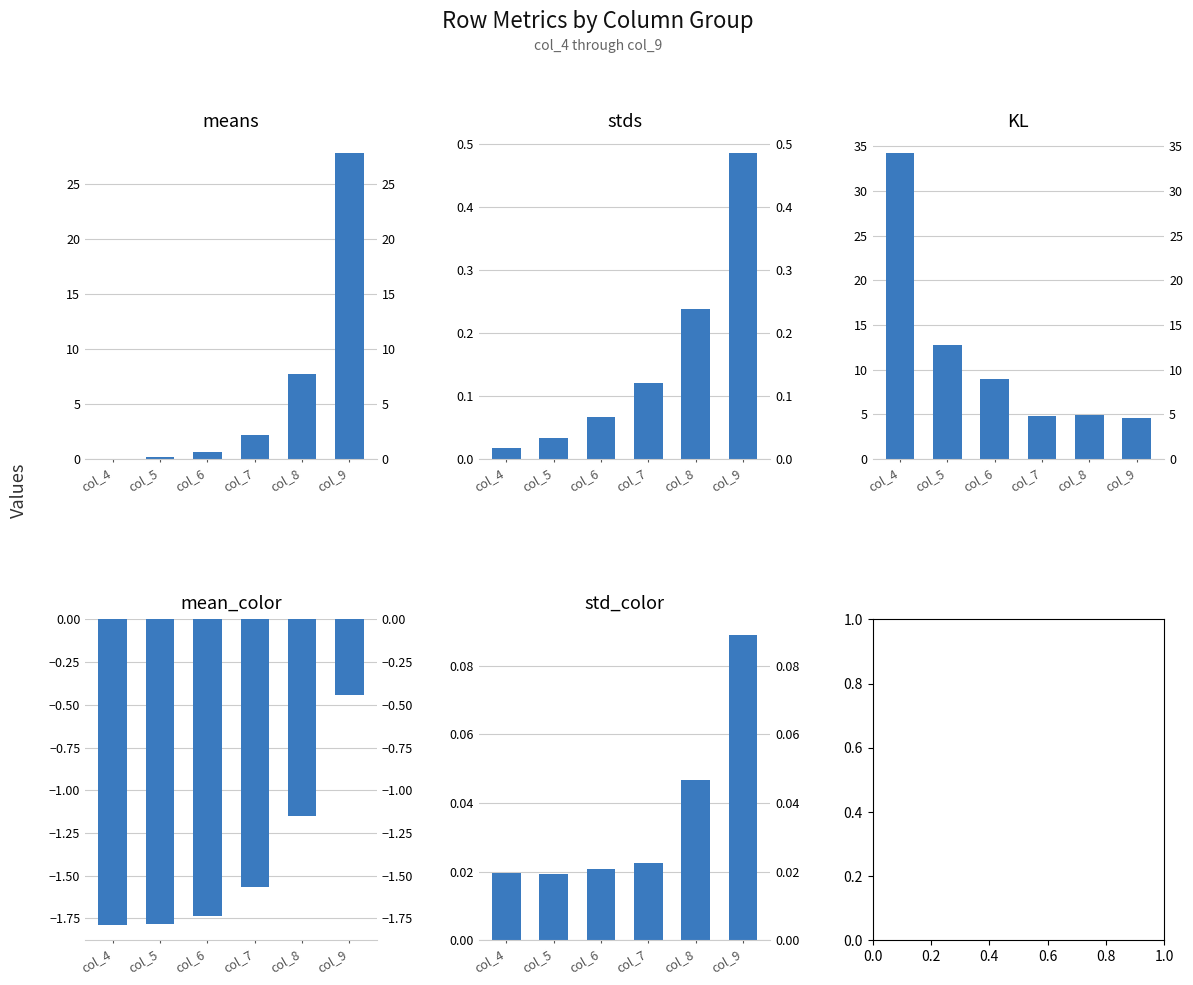

At which label does KL first exceed 8?

col_4